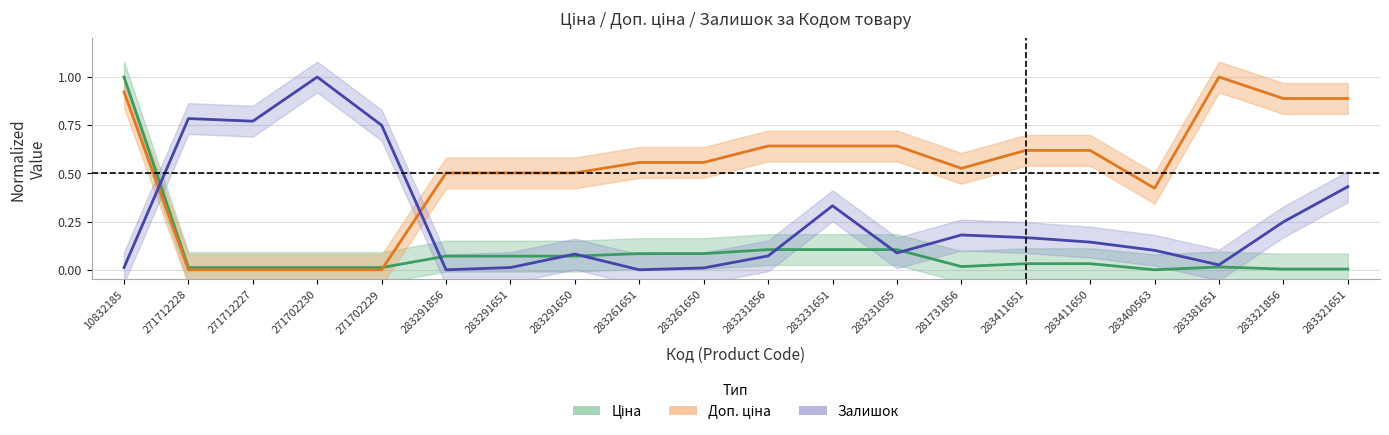

Which series has the widest spread of values?

Ціна